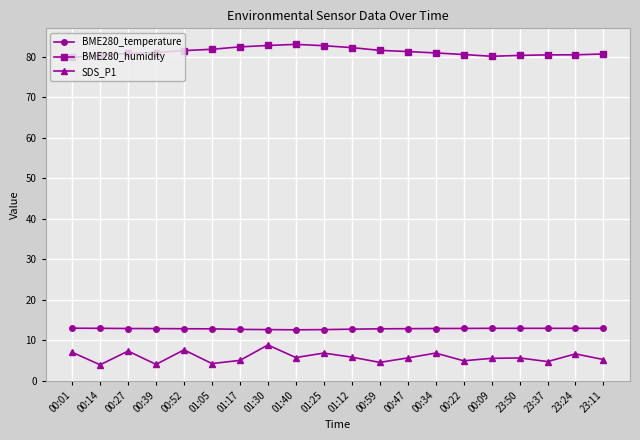

True or false: SDS_P1 has more than 1 points higher than both neighbors.

True